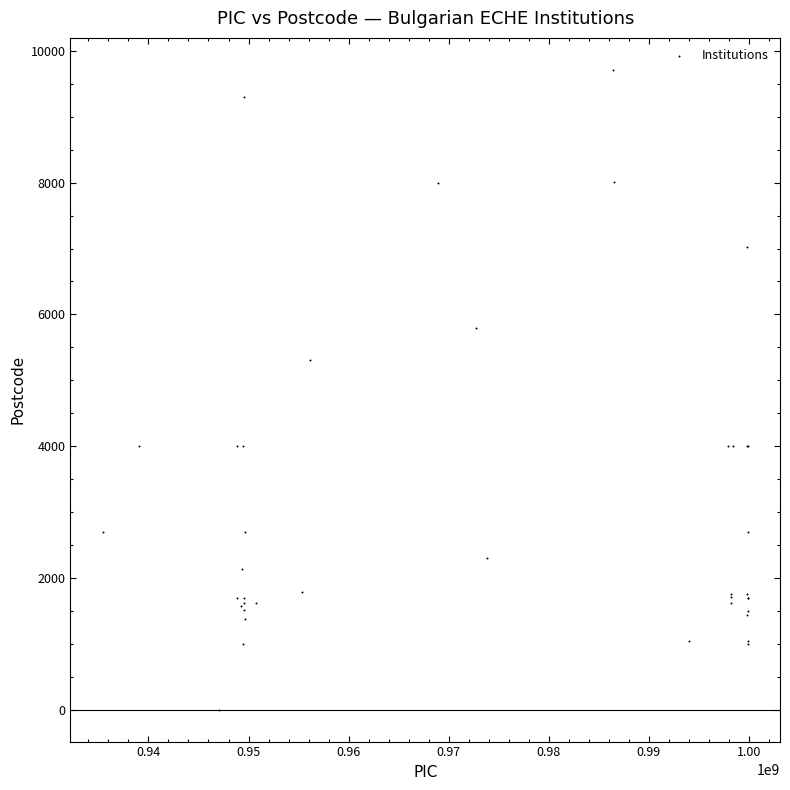

What Y value in the scatter plot is closest to 4856?

5300